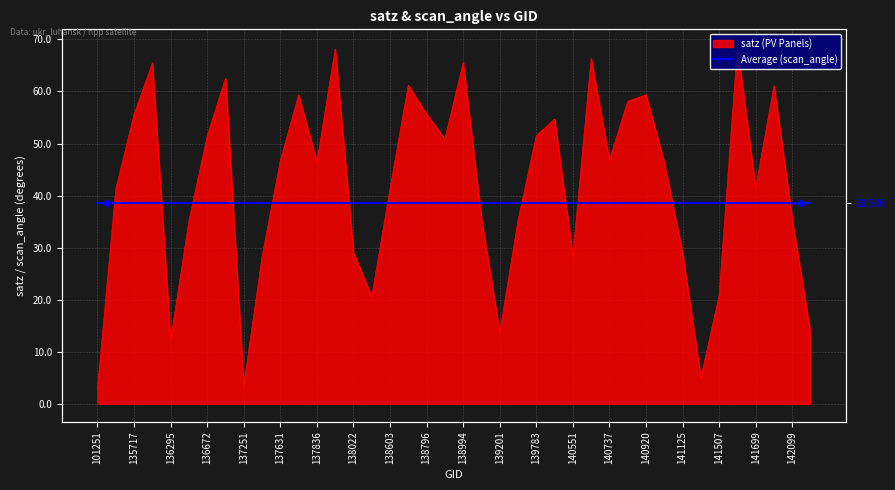

What is the value of the 6th point from the left?

35.2